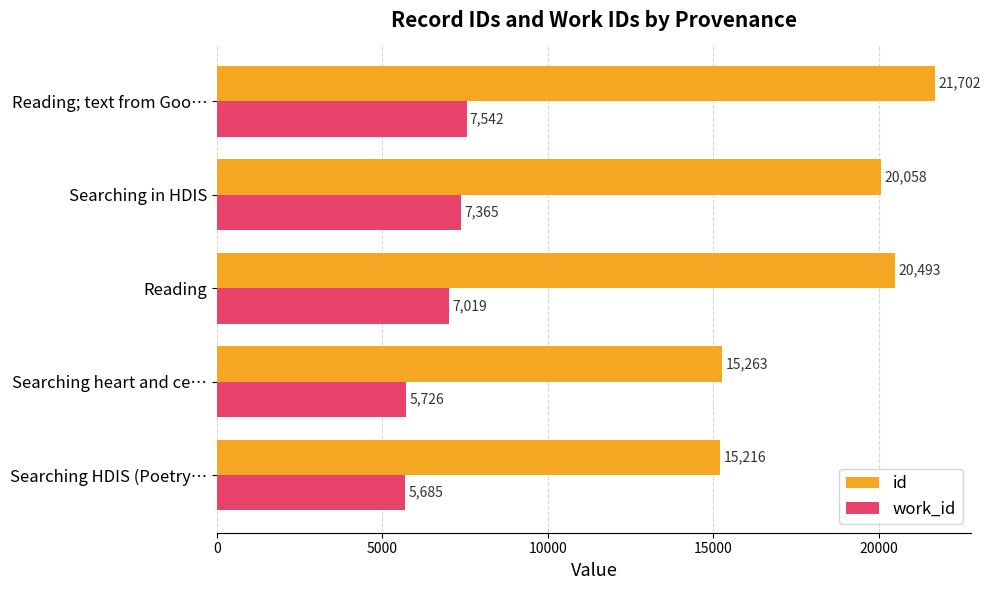

What is the smallest value displayed?

5685.0